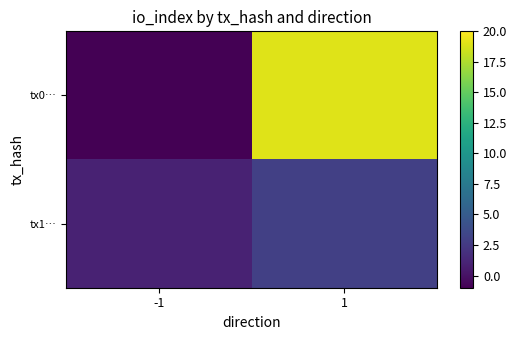

Which series has the largest total across all categories?

tx0…